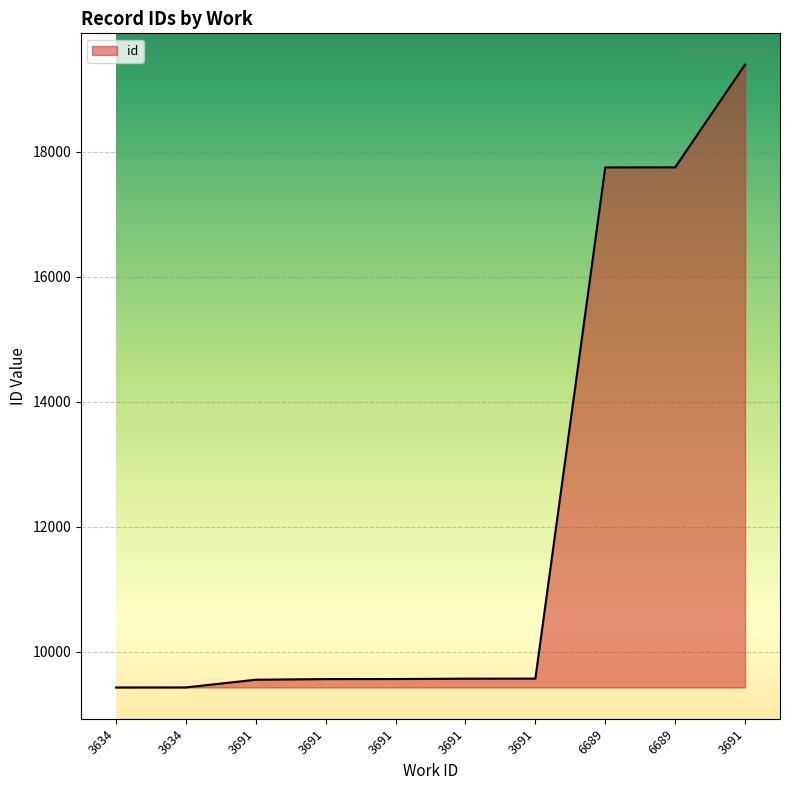

What is the difference between the values at 3691 and 3634?

141